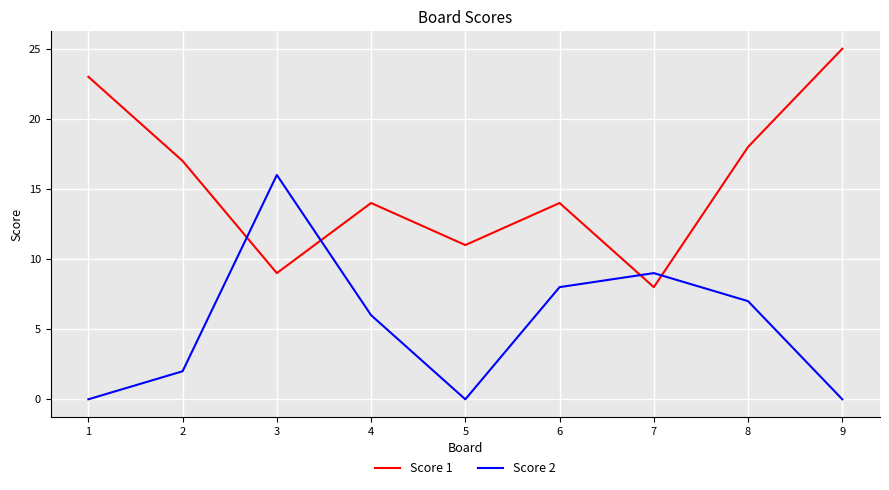

What are all the series names shown in the legend?

Score 1, Score 2